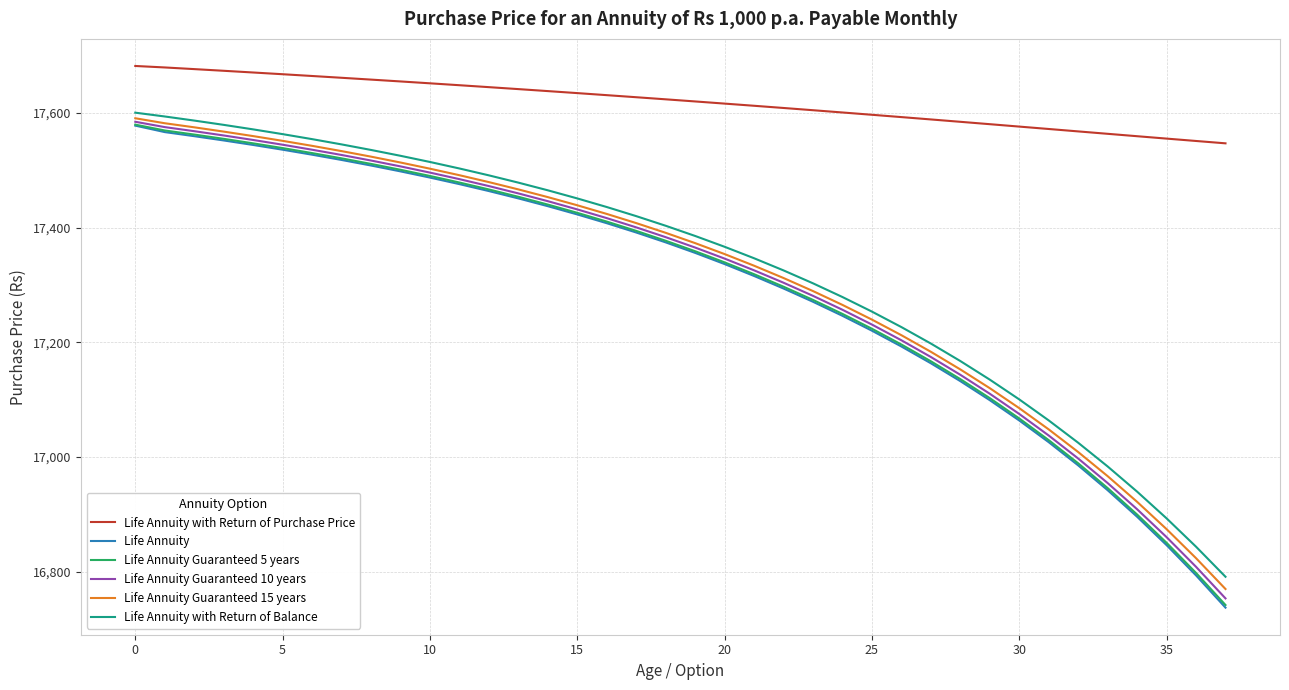

Which series has the largest total across all categories?

Life Annuity with Return of Purchase Price